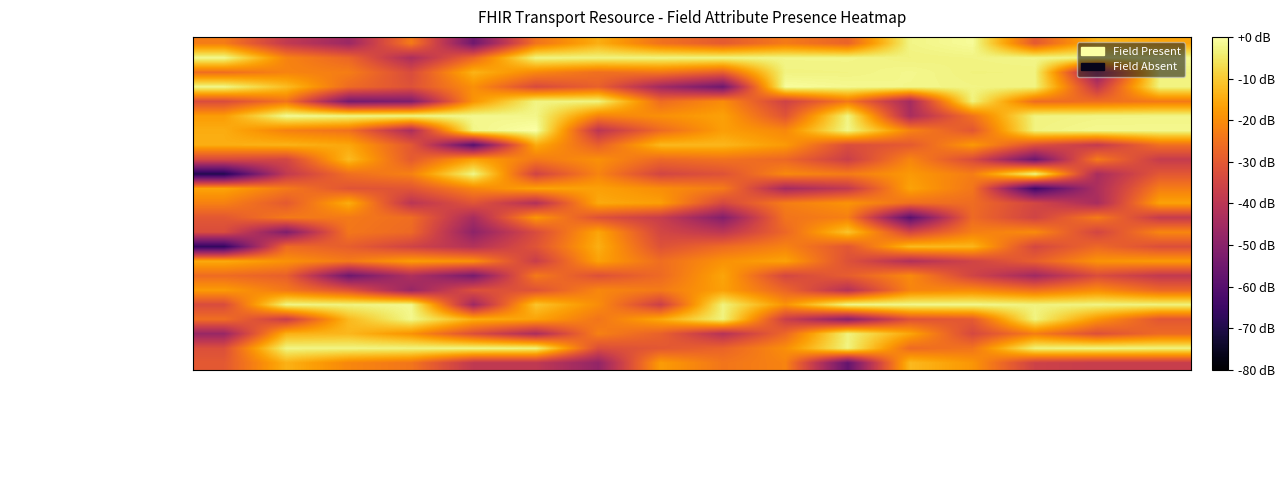

What is the total value across all series at Transport.partOf?

-454.4